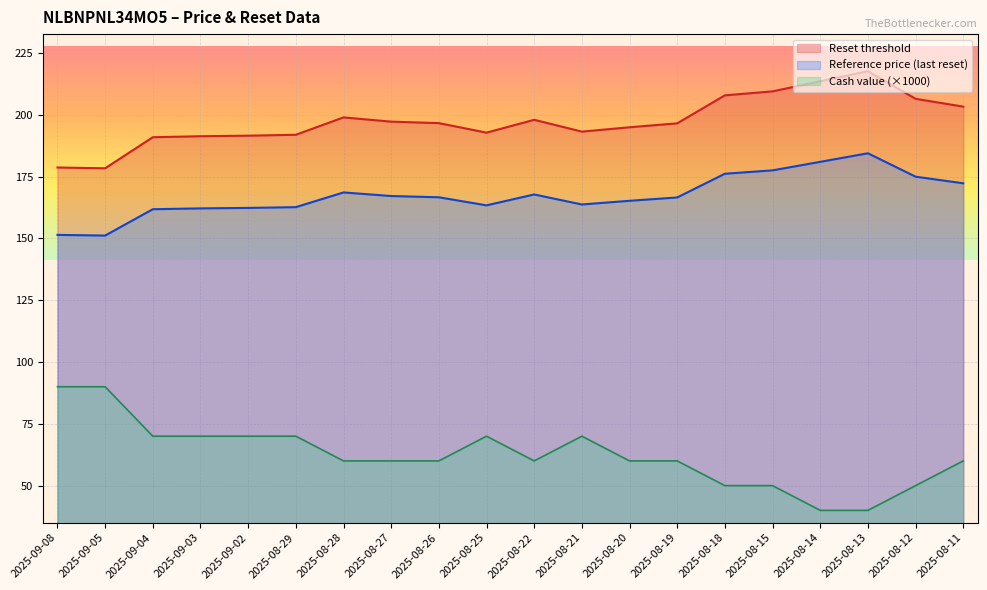

True or false: Reference price (last reset) has a value of 273.8 at 2025-08-21.

False